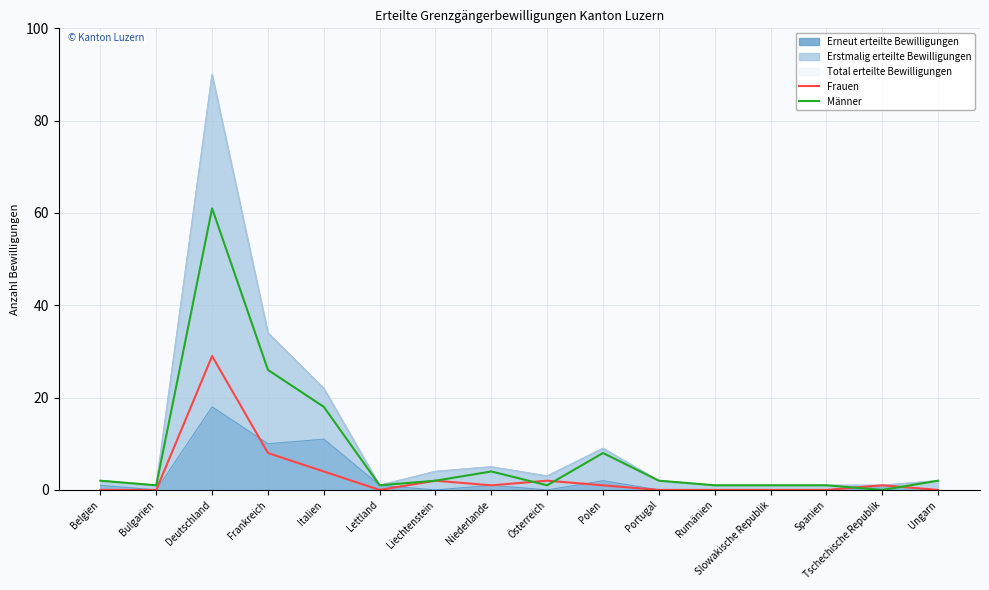

Reading right to left, list all the values displayed in this chart.

Frauen: Ungarn=0	Tschechische Republik=1	Spanien=0	Slowakische Republik=0	Rumänien=0	Portugal=0	Polen=1	Österreich=2	Niederlande=1	Liechtenstein=2	Lettland=0	Italien=4	Frankreich=8	Deutschland=29	Bulgarien=0	Belgien=0
Männer: Ungarn=2	Tschechische Republik=0	Spanien=1	Slowakische Republik=1	Rumänien=1	Portugal=2	Polen=8	Österreich=1	Niederlande=4	Liechtenstein=2	Lettland=1	Italien=18	Frankreich=26	Deutschland=61	Bulgarien=1	Belgien=2